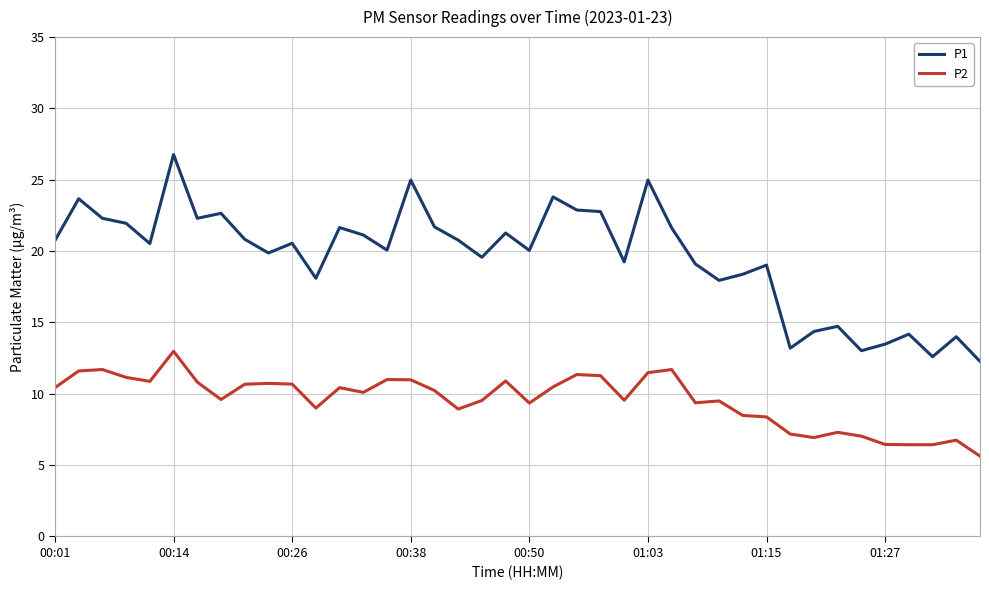

What is the maximum value for P1?

26.8